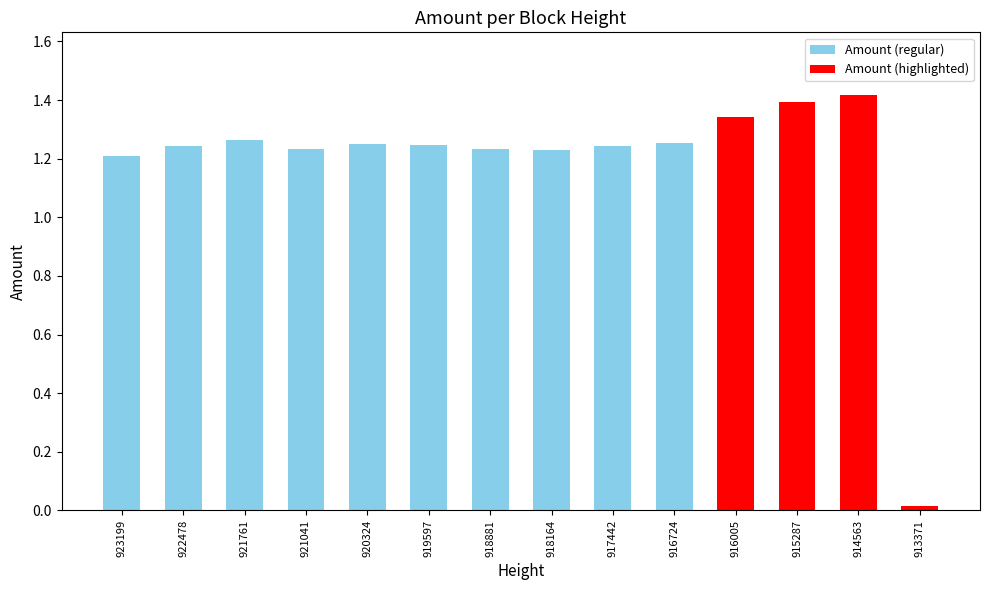

At which label is the value closest to 0?

913371